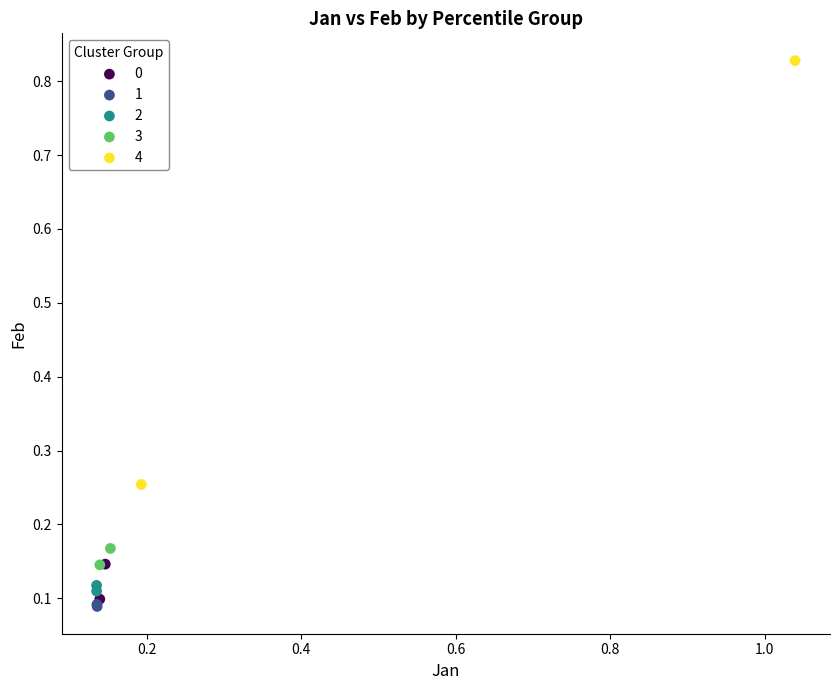

What are all the series names shown in the legend?

0, 1, 2, 3, 4